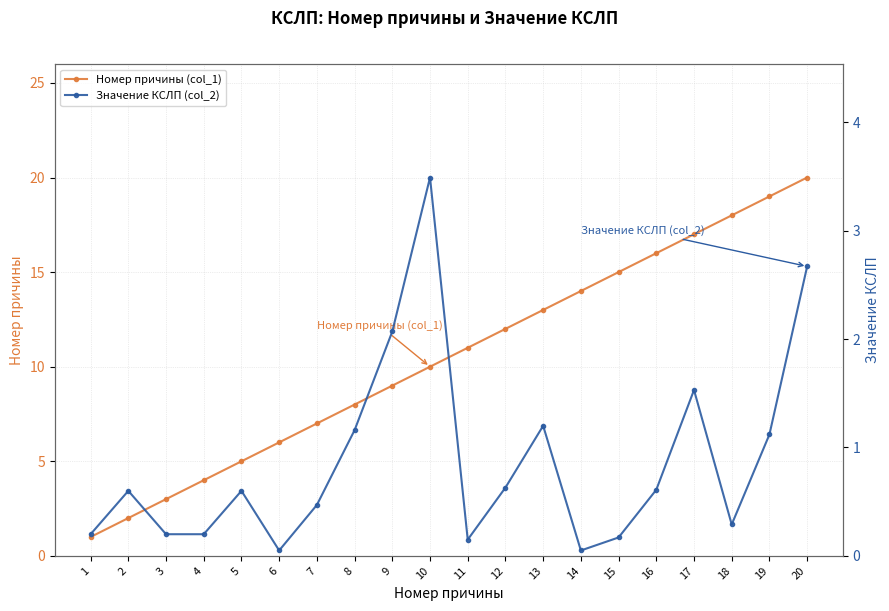

What is the maximum value shown in the chart?

20.0